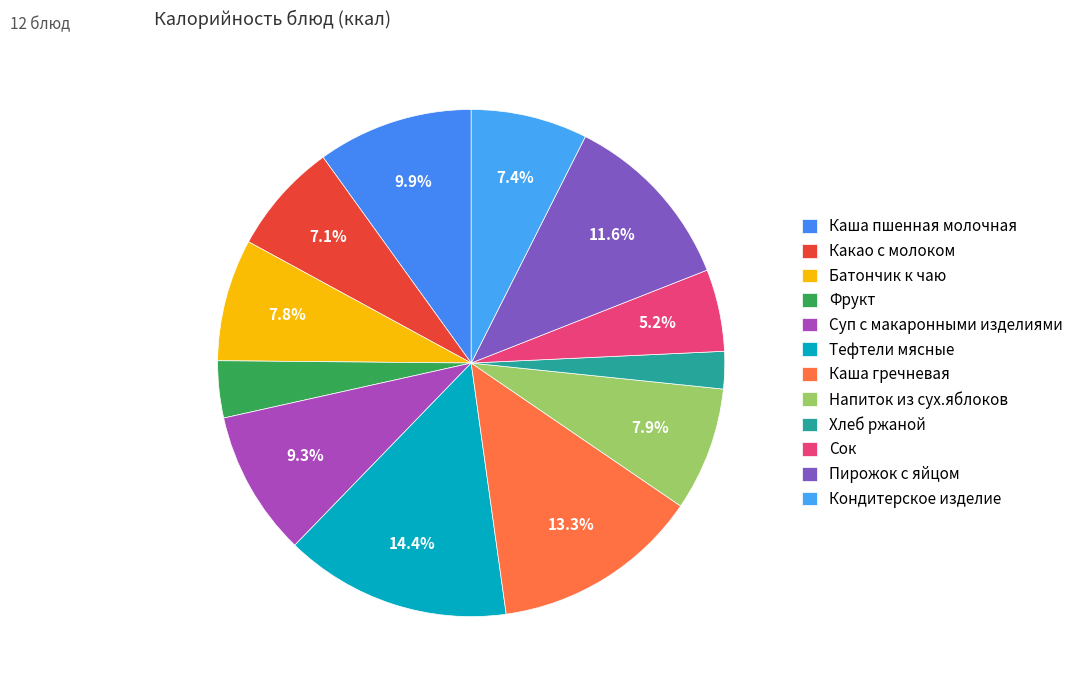

To the nearest percent, what portion does Батончик к чаю represent?

8%